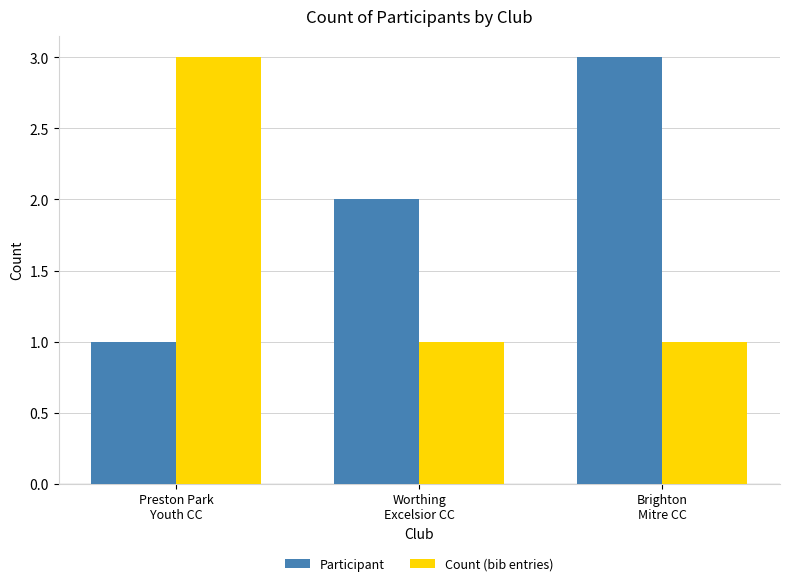

What is the label of the 2nd bar from the left?

Worthing
Excelsior CC